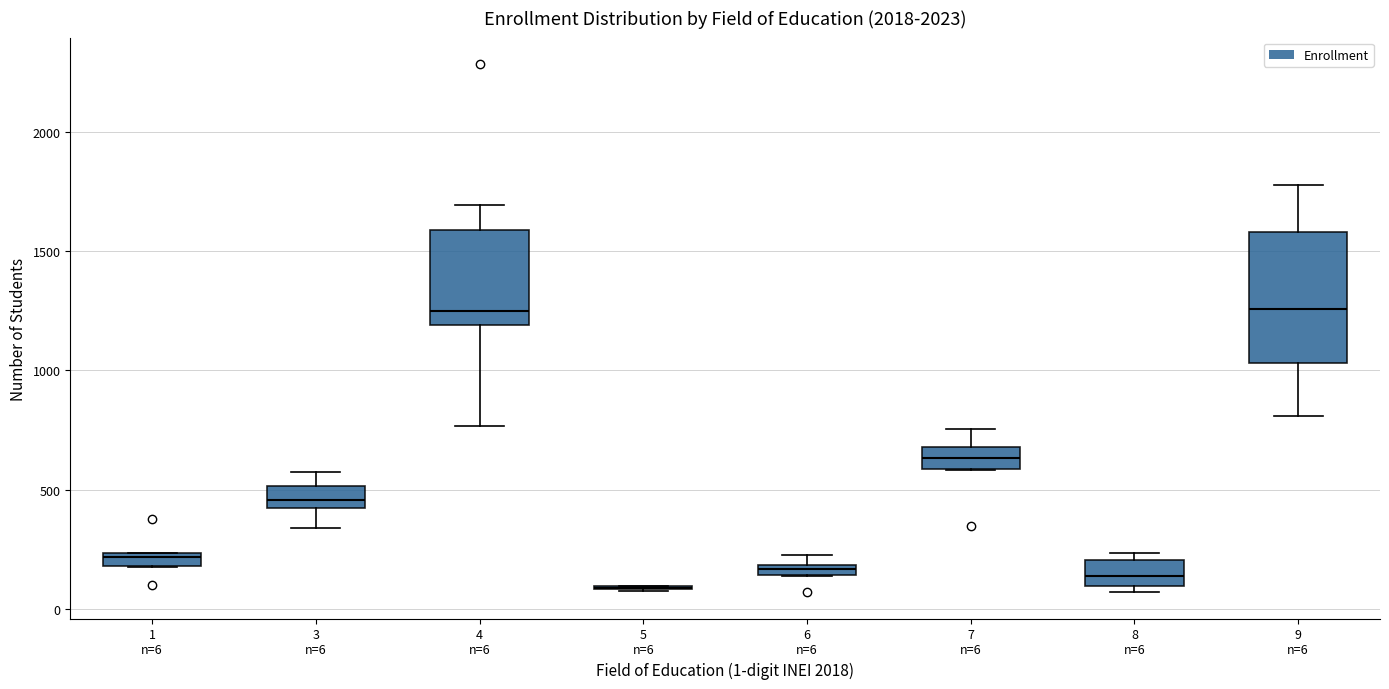

Where is the upper edge of the box for 8 n=6 on the y-axis? The values are not printed on the chart, so give them approximately, as read against the axis.

200